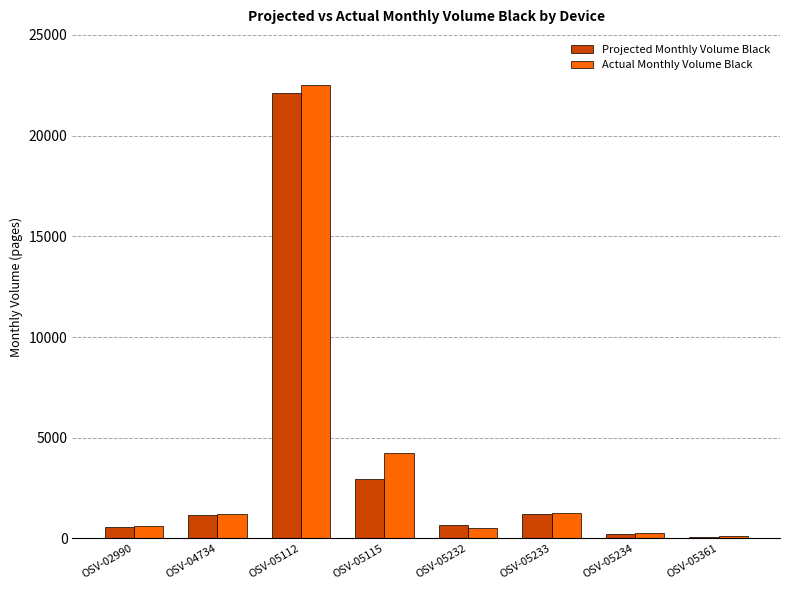

What is the maximum value shown in the chart?

22534.8